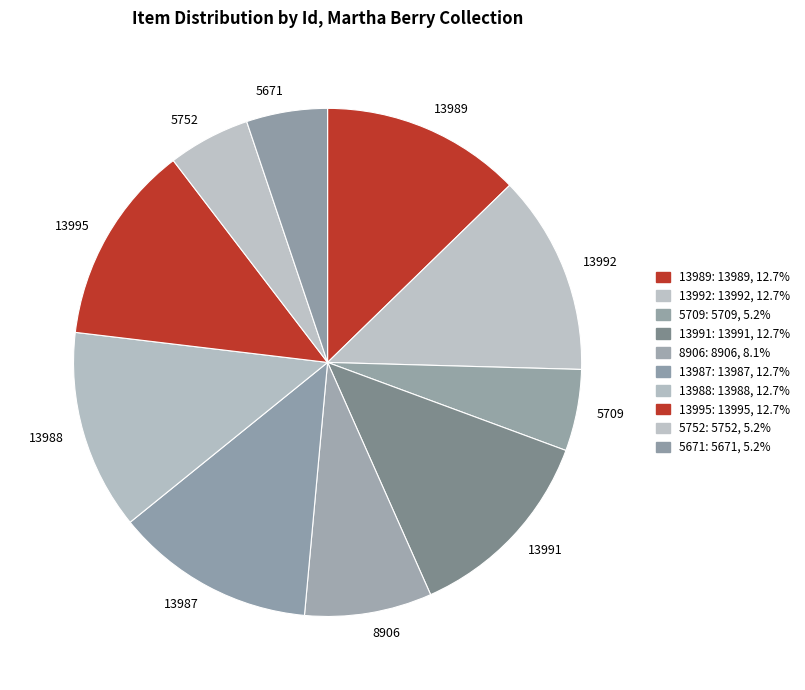

Count the number of slices in the pie.

10